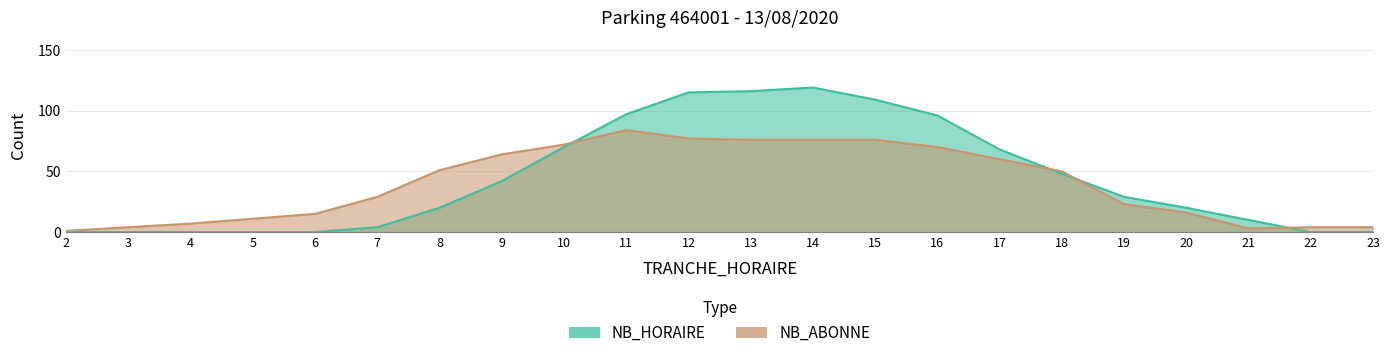

What is the value of the NB_ABONNE point at the 4th from the left?

11